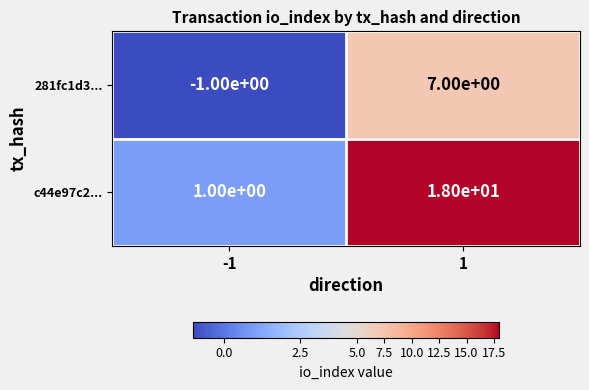

List the series in order of their peak value, lowest first.

281fc1d3..., c44e97c2...